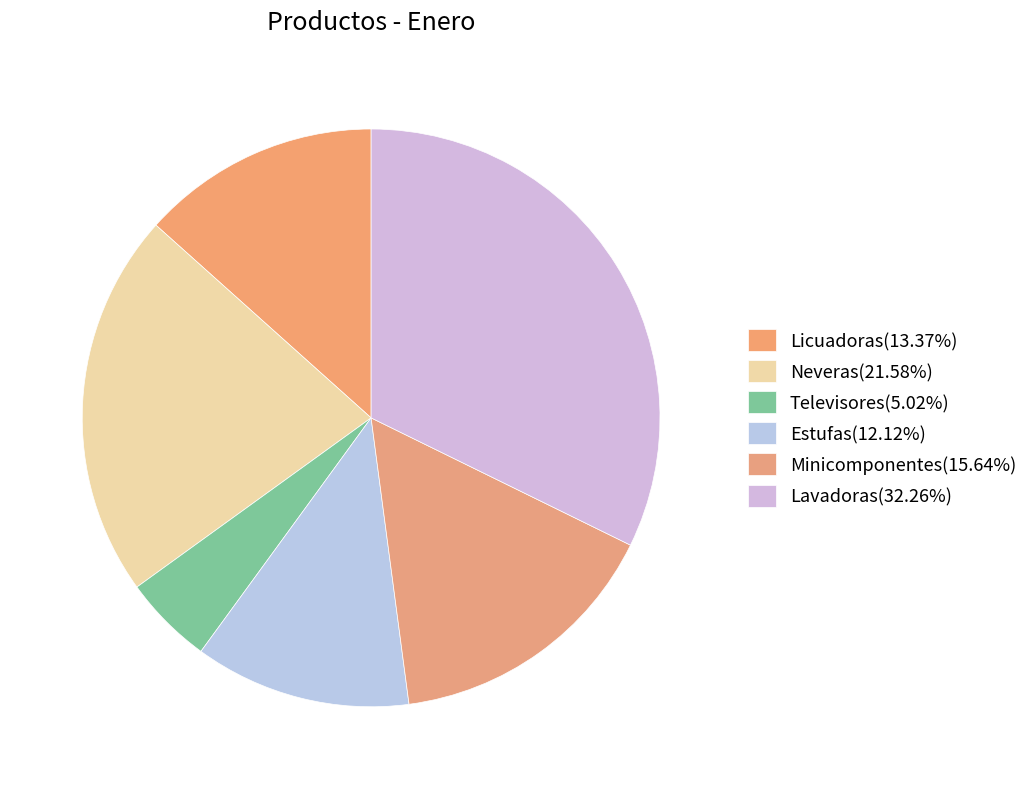

What is the largest slice in the pie chart?

Lavadoras